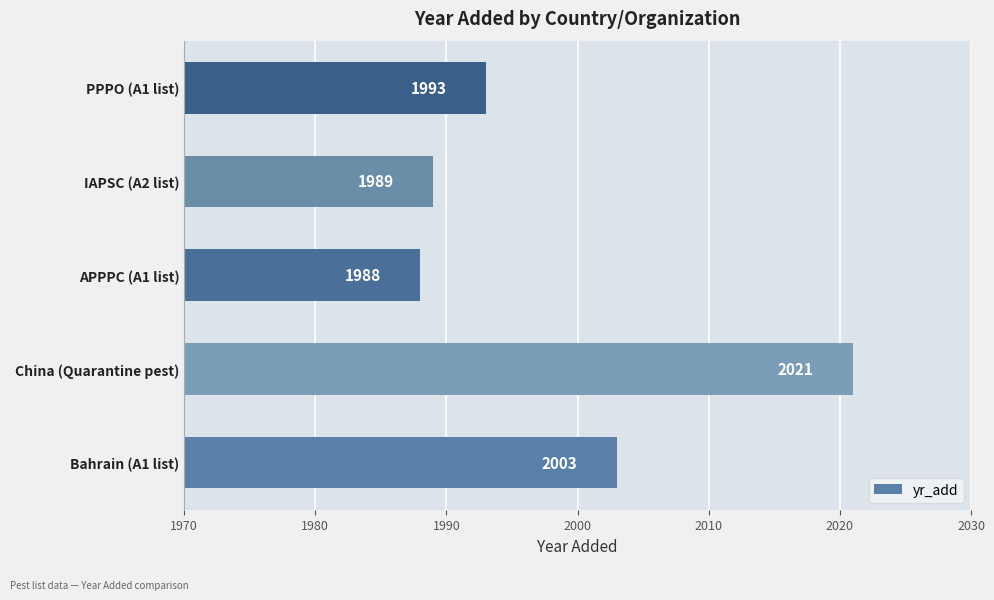

Rank the categories by value from lowest to highest.

APPPC (A1 list), IAPSC (A2 list), PPPO (A1 list), Bahrain (A1 list), China (Quarantine pest)